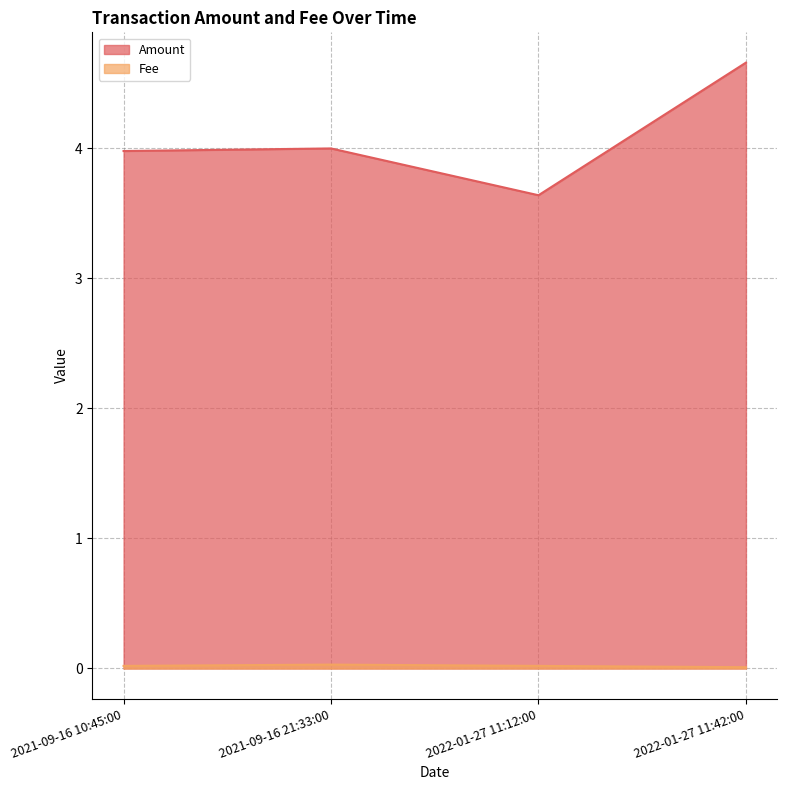

Reading left to right, transcribe all the data shown in this chart.

Amount: 4.0	4.0	3.6	4.7
Fee: 0.0	0.0	0.0	0.0